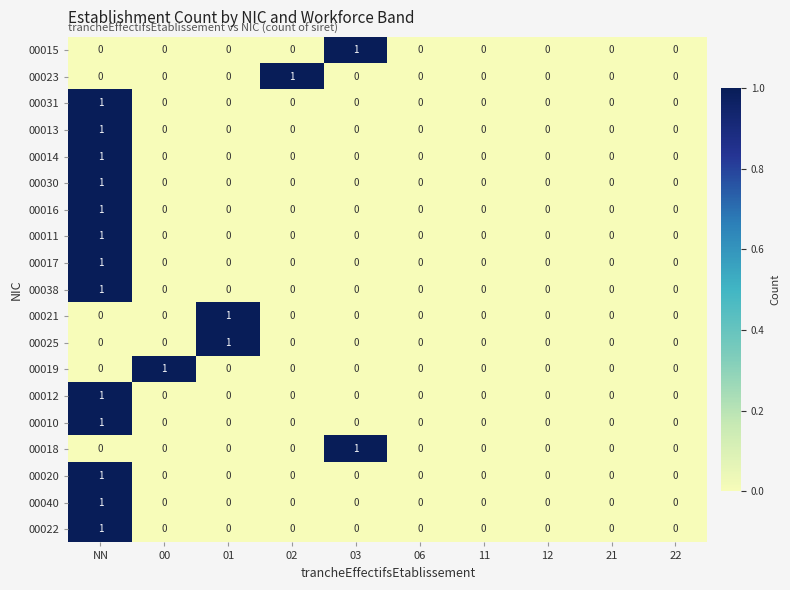

How many distinct data groups are displayed?

19